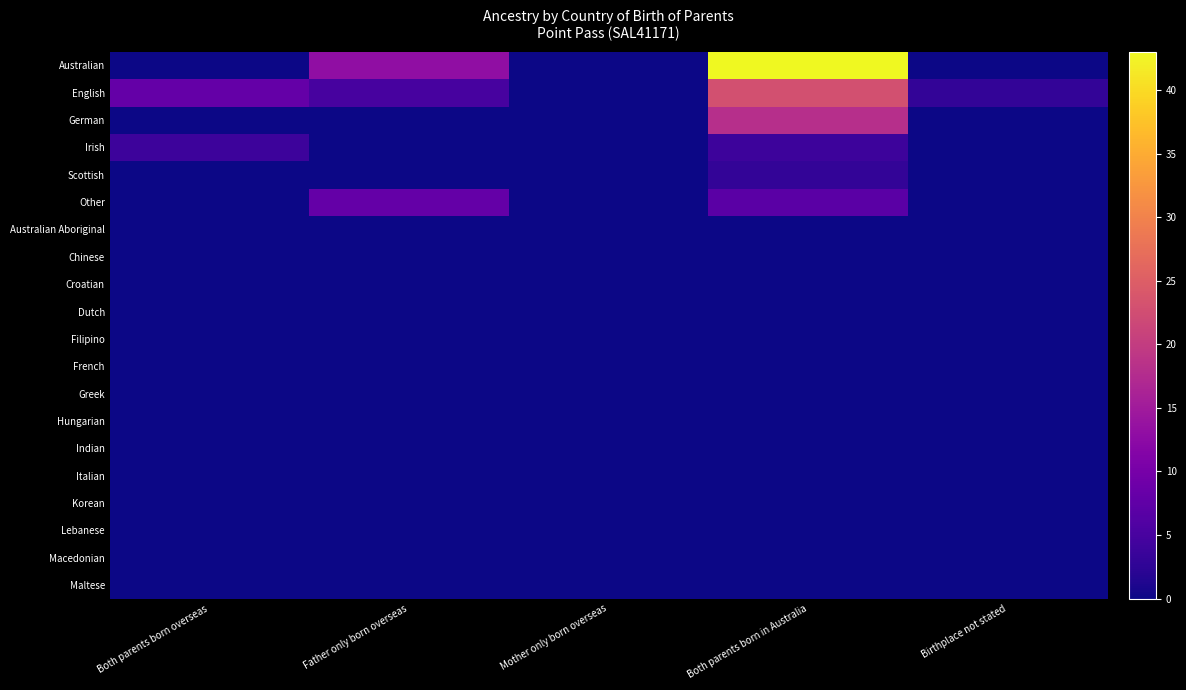

Which has a higher value, Mother only born overseas or Both parents born in Australia?

Both parents born in Australia